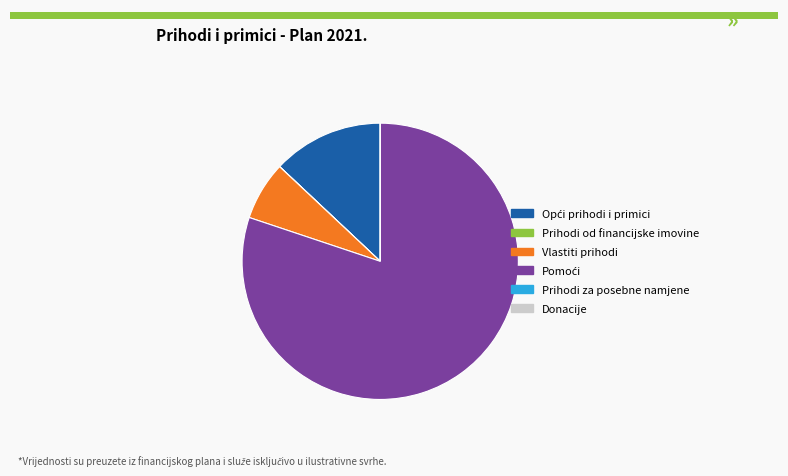

Is there any slice that represents more than half of the pie?

Yes